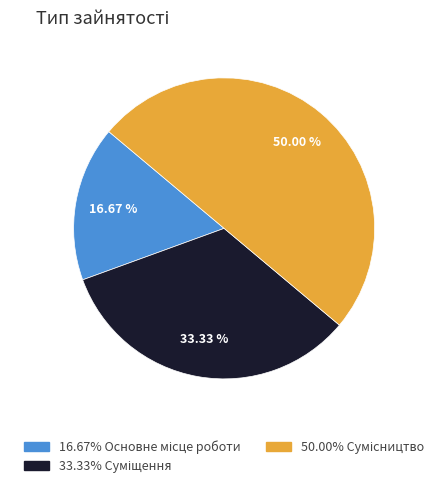

Rank the categories by value from lowest to highest.

Основне місце роботи, Суміщення, Сумісництво